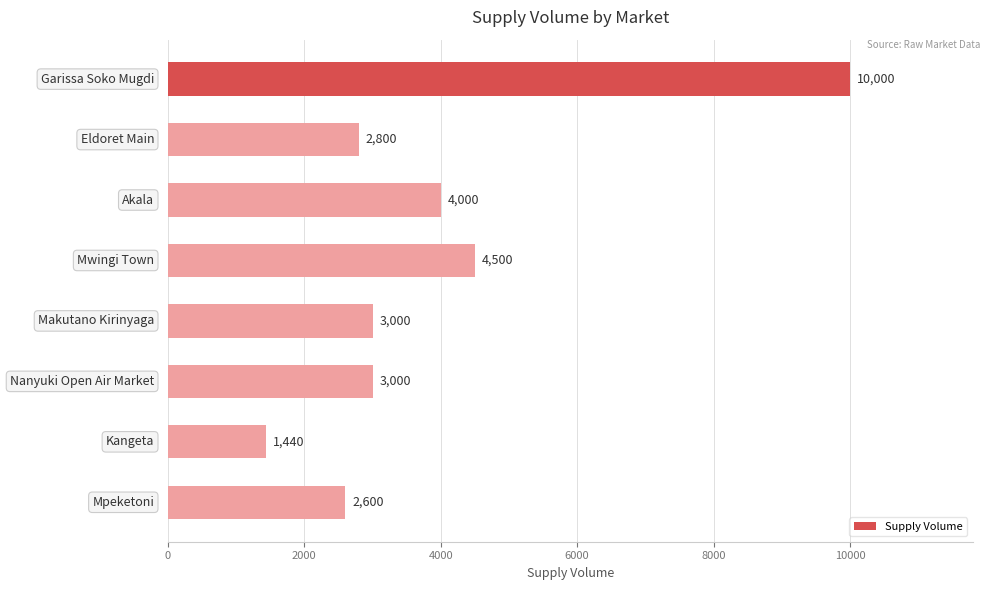

What is the difference between the maximum and minimum values?

8560